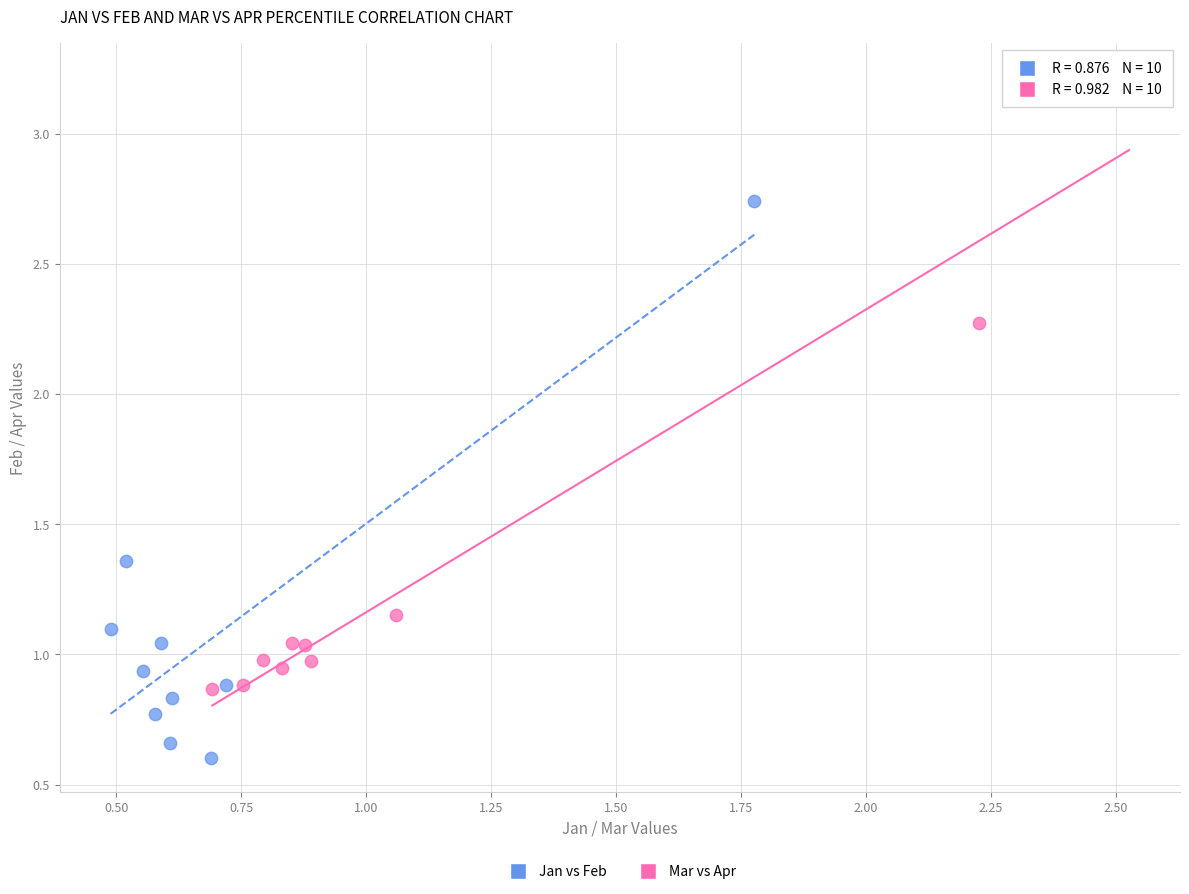

Which series reaches the maximum Y coordinate?

Mar vs Apr